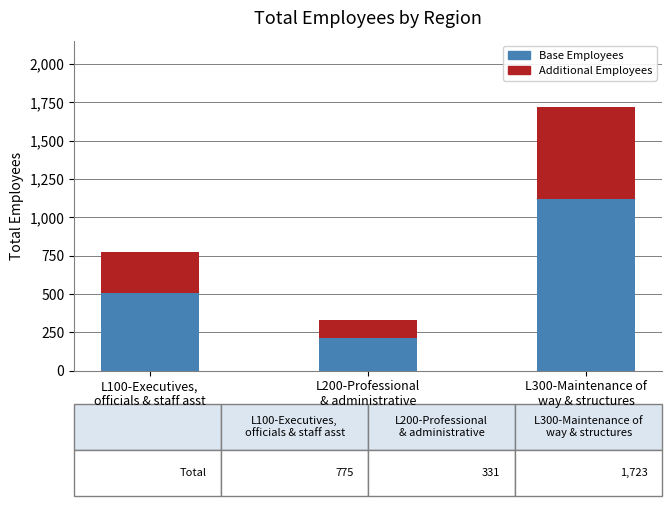

What is the average value of the Base Employees series?

613.0